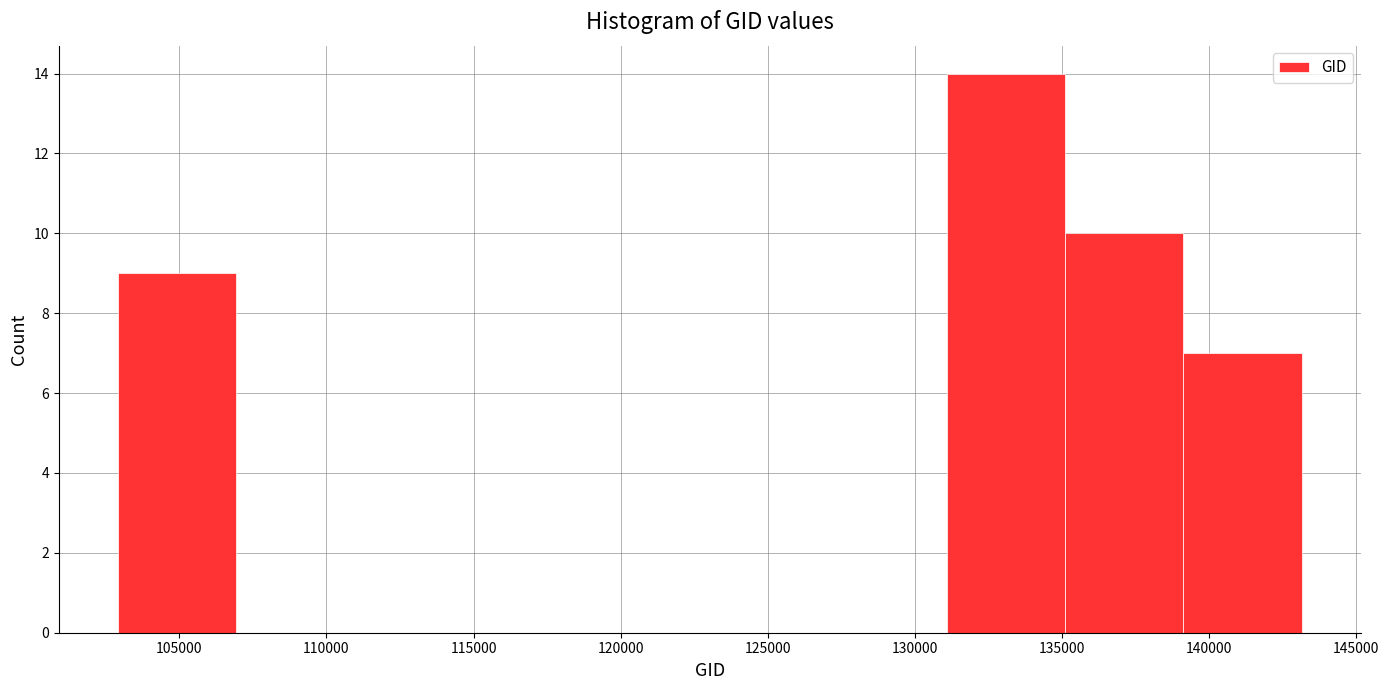

Reading left to right, list every bar in this chart as the range it spans on the x-axis followed by its height. Neither the bar edges nor the heights are printed on the chart, so give them approximately, as read against the axes.

103000 to 107000: 9
107000 to 111000: 0
111000 to 115000: 0
115000 to 119000: 0
119000 to 123000: 0
123000 to 127000: 0
127000 to 131000: 0
131000 to 135000: 14
135000 to 139000: 10
139000 to 143000: 7